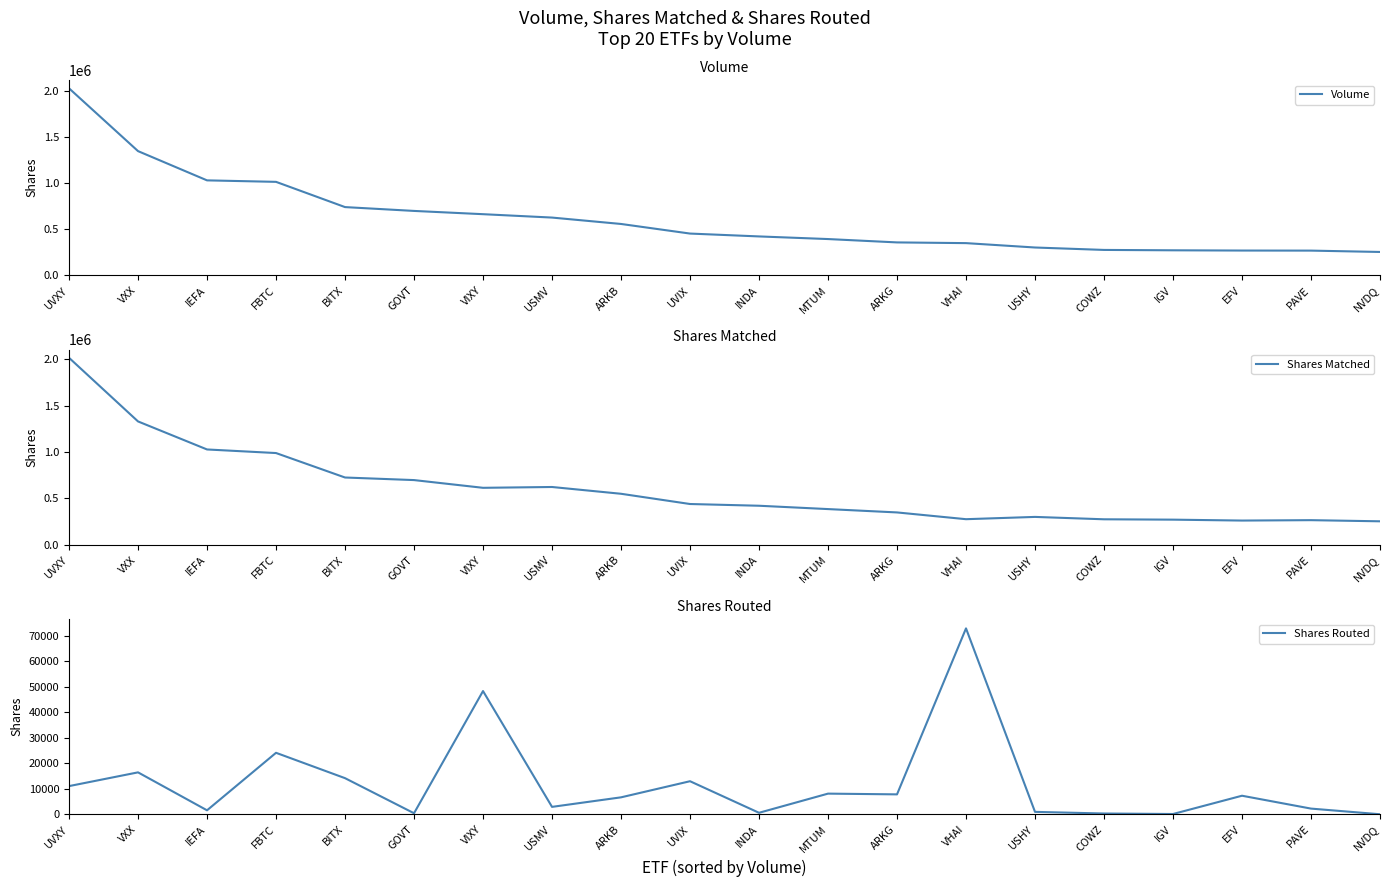

At how many categories does at least one series exceed 93439?

20